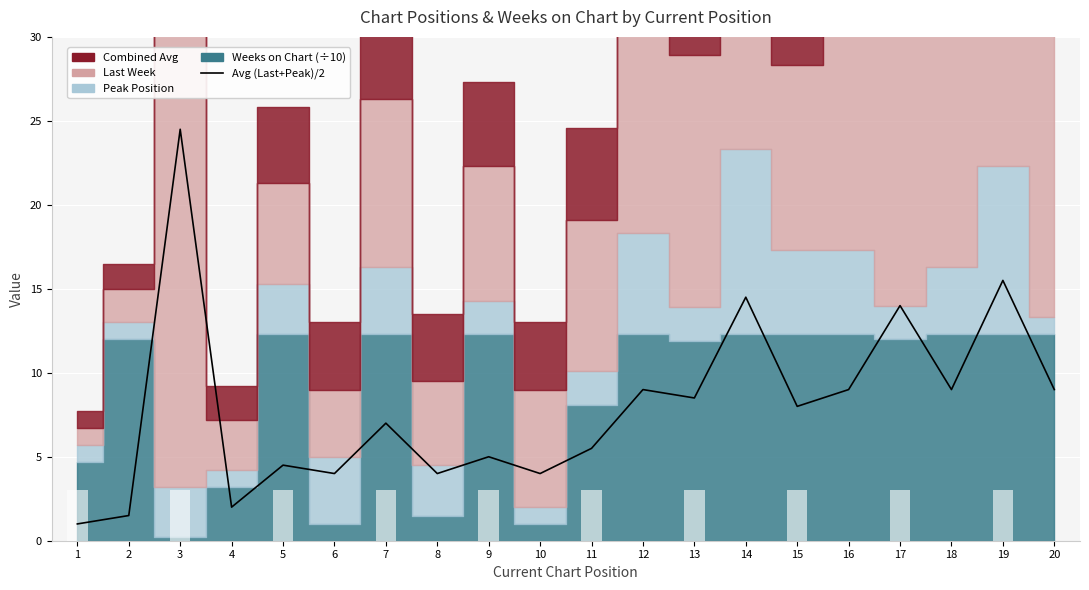

Rank the categories by value from highest to lowest.

3, 19, 14, 17, 12, 16, 18, 20, 13, 15, 7, 11, 9, 5, 6, 8, 10, 4, 2, 1